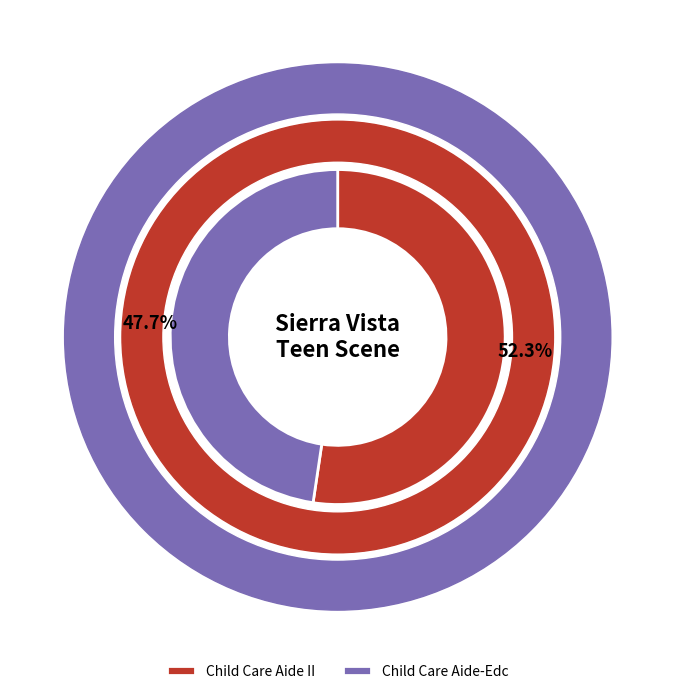

To the nearest percent, what is the difference between the Child Care Aide-Edc and Child Care Aide II slice percentages?

5%